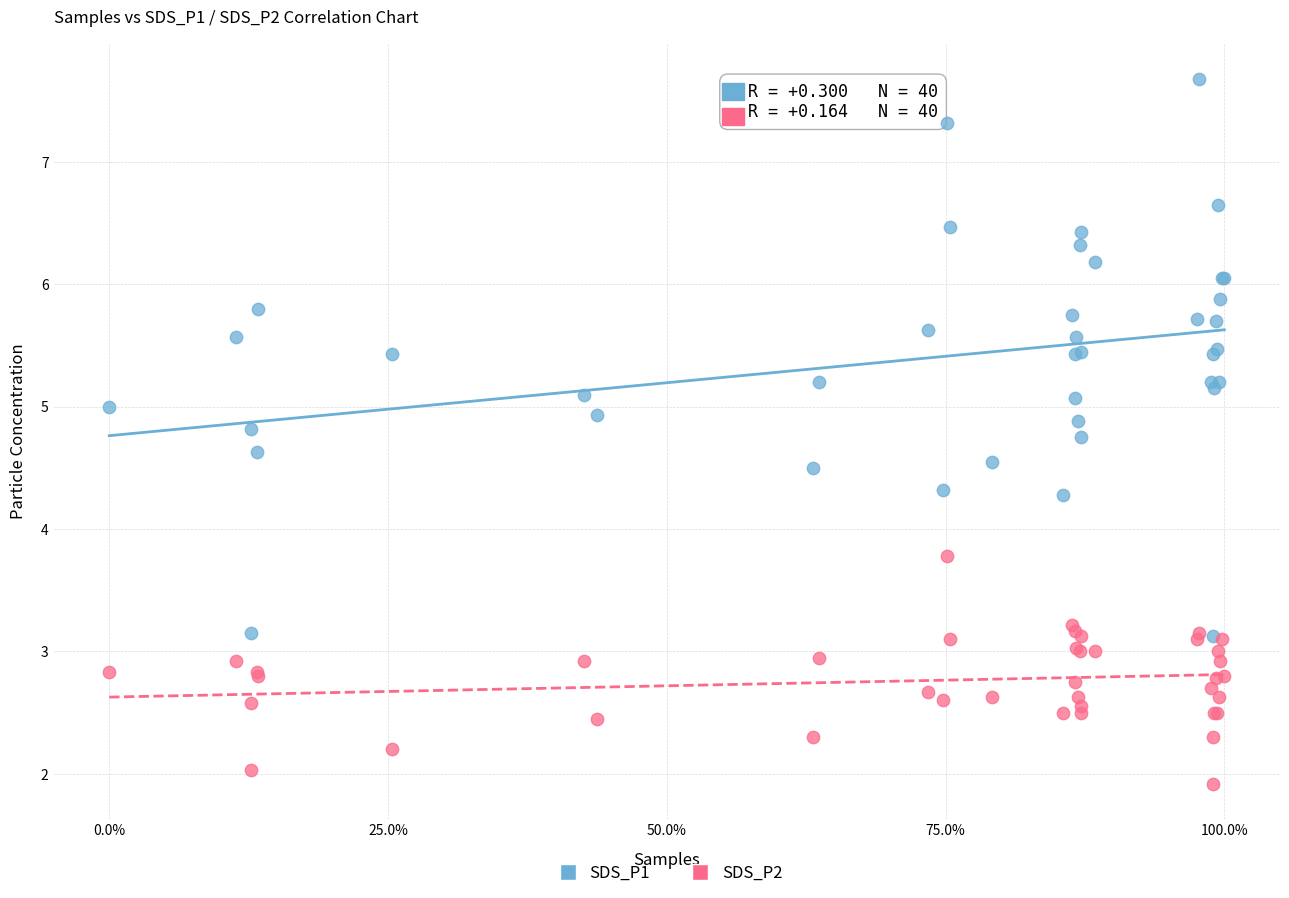

Which series reaches the minimum Y coordinate?

SDS_P2